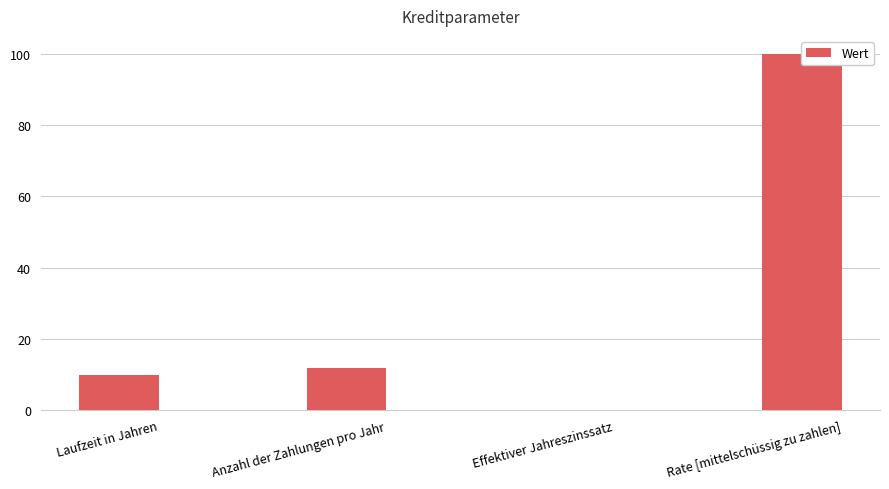

True or false: the data shows 10 at Laufzeit in Jahren.

True